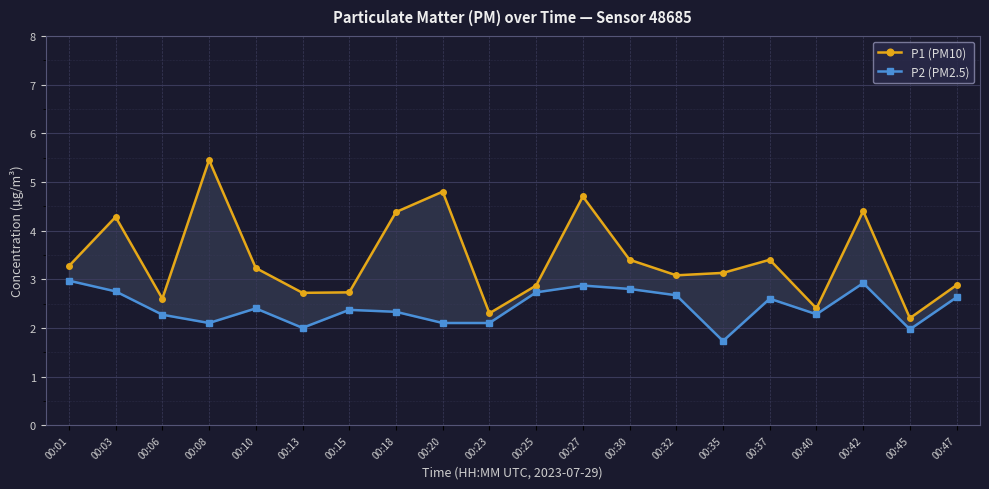

Reading left to right, what are all the values shown in this chart?

P1 (PM10): 3.3	4.3	2.6	5.5	3.2	2.7	2.7	4.4	4.8	2.3	2.9	4.7	3.4	3.1	3.1	3.4	2.4	4.4	2.2	2.9
P2 (PM2.5): 3.0	2.8	2.3	2.1	2.4	2.0	2.4	2.3	2.1	2.1	2.7	2.9	2.8	2.7	1.7	2.6	2.3	2.9	2.0	2.6